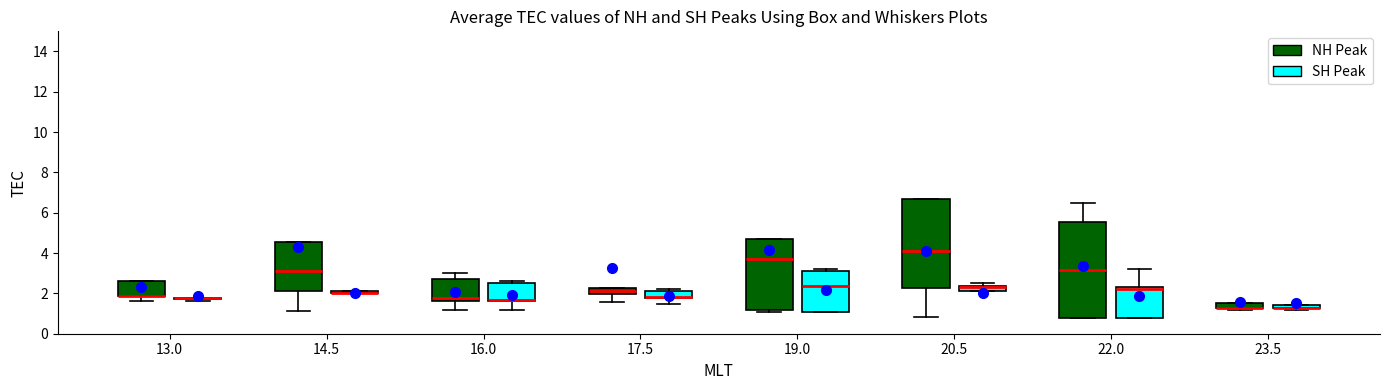

Which box is the tallest, from its lower edge to its upper edge?

22.0 (NH Peak)